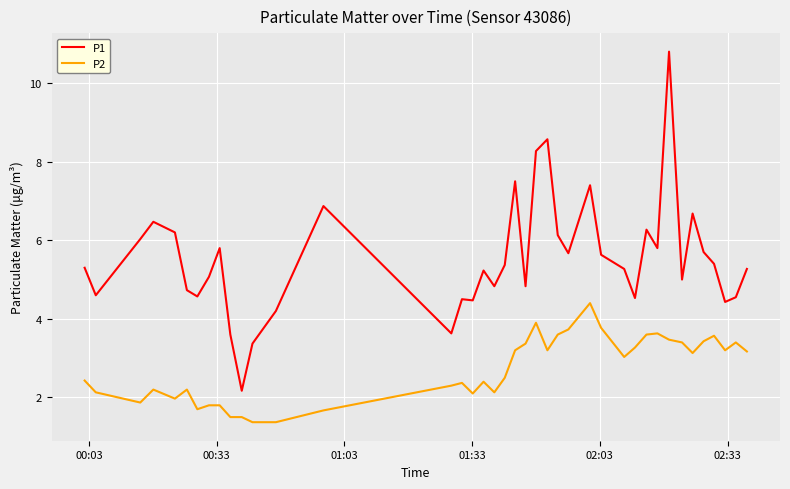

What is the highest value of the P1 series?

10.8